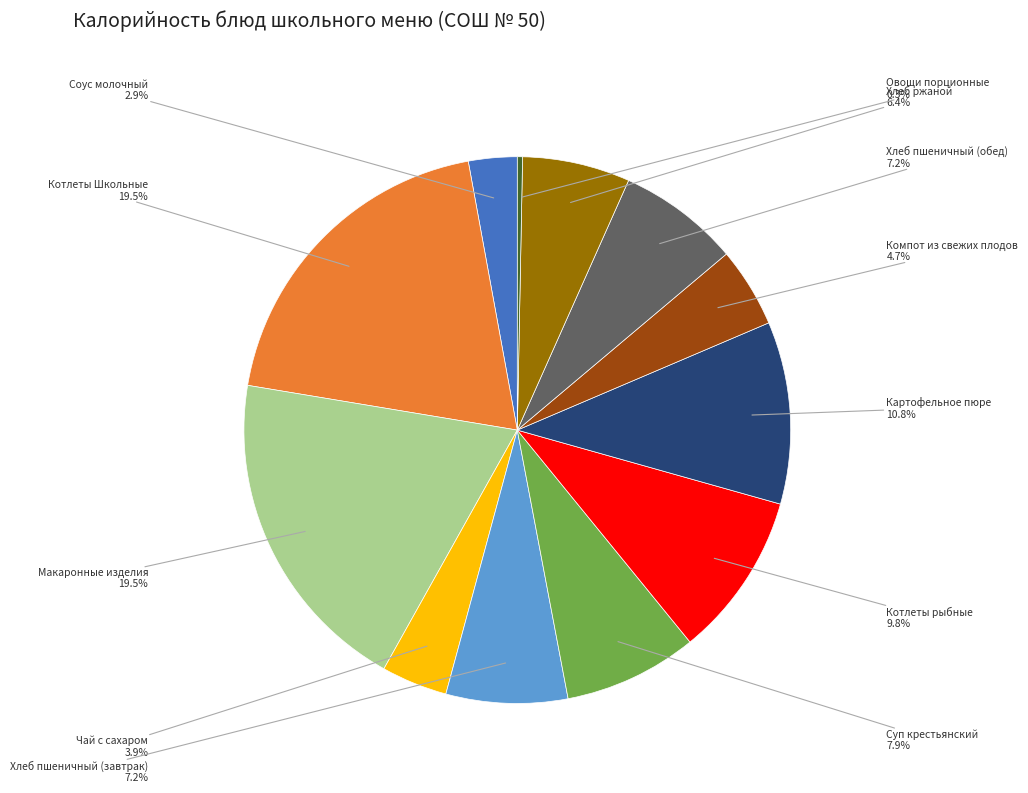

Is Котлеты Школьные the majority of the pie?

No